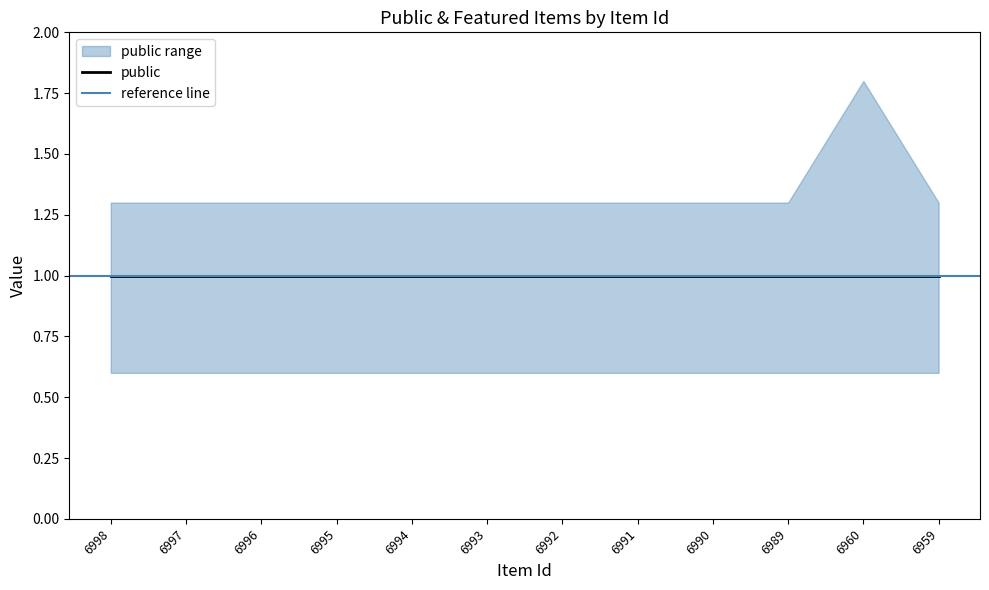

List the labels in order of featured value, smallest first.

6998, 6997, 6996, 6995, 6994, 6993, 6992, 6991, 6990, 6989, 6959, 6960